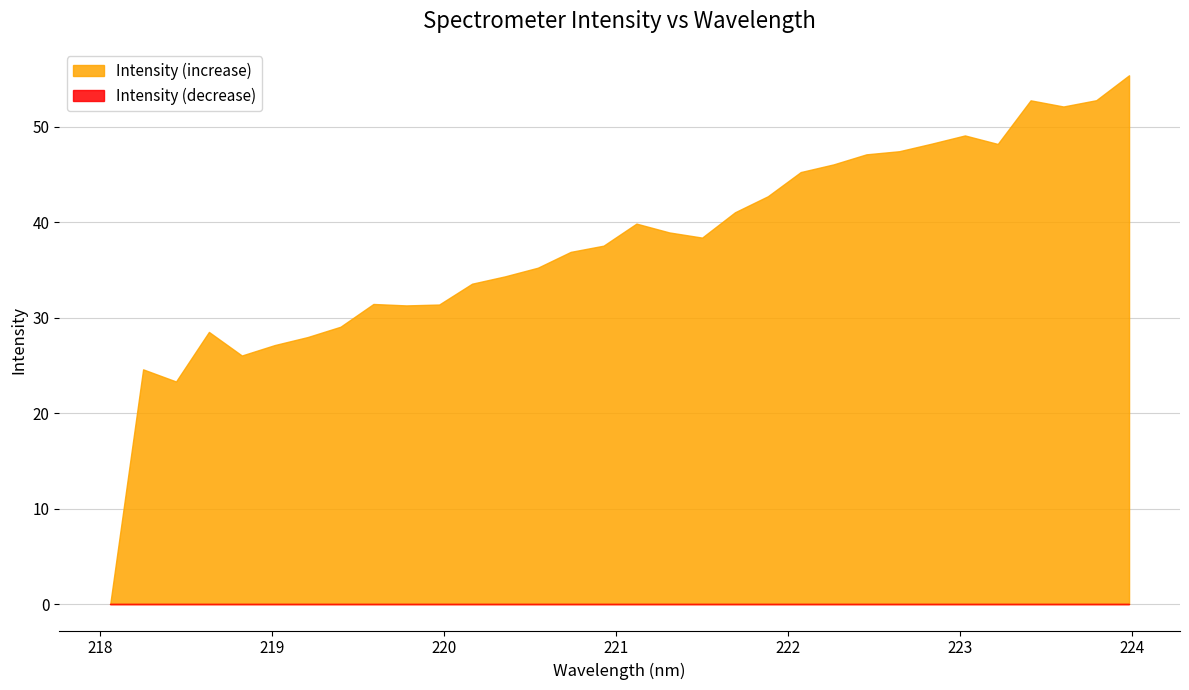

Which series has the widest spread of values?

Intensity (increase)